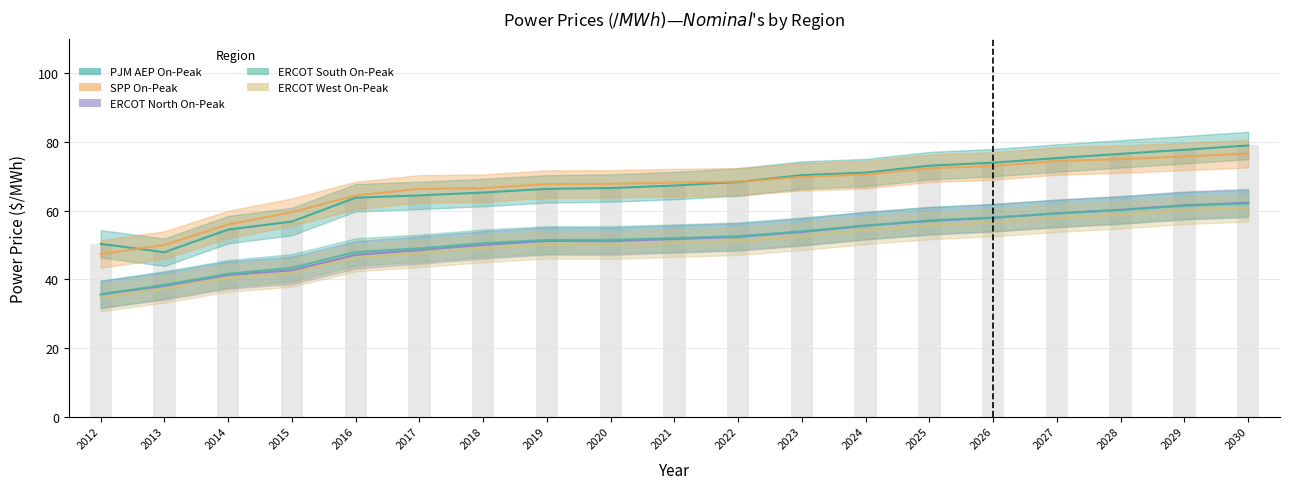

What is the difference between the highest and lowest values at 2013?

12.8